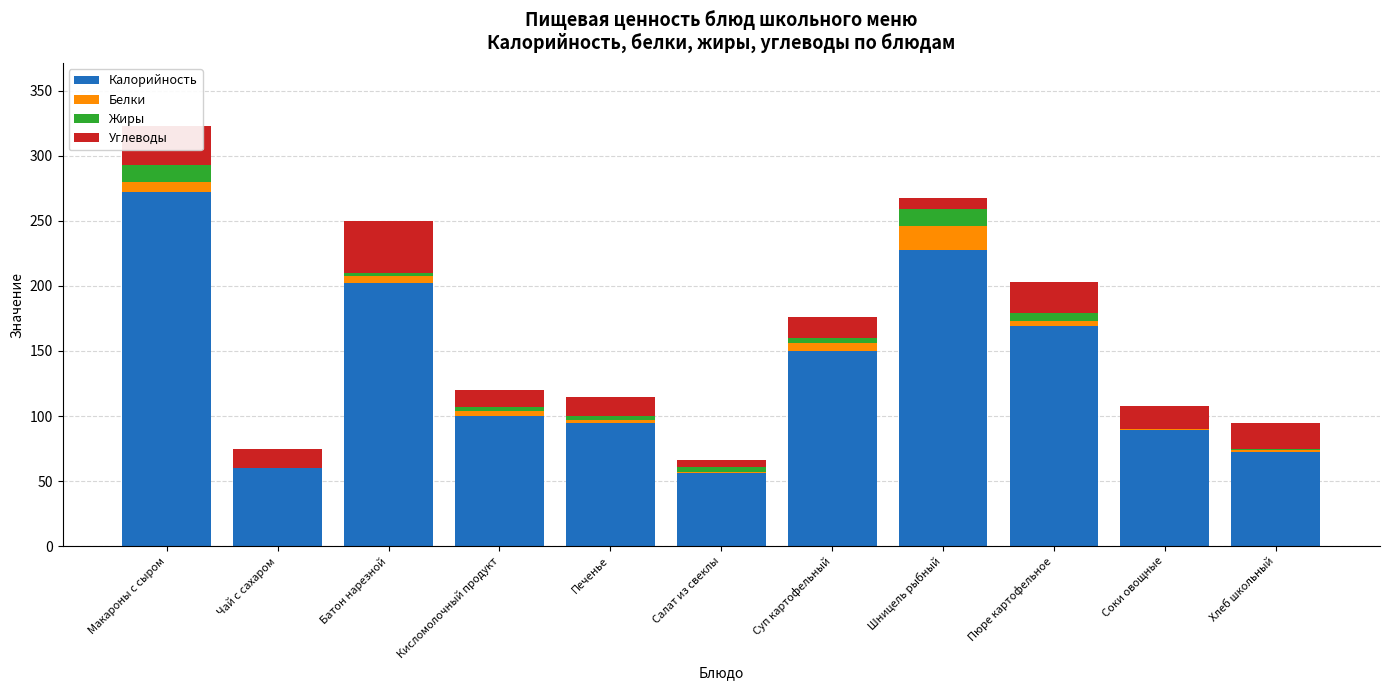

The value of Калорийность at Пюре картофельное is 169. True or false?

True